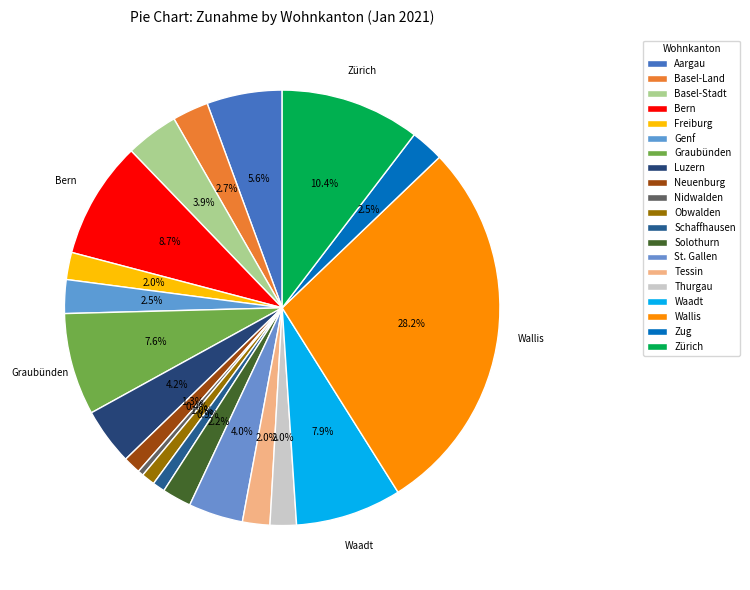

How many slices are in this pie chart?

20